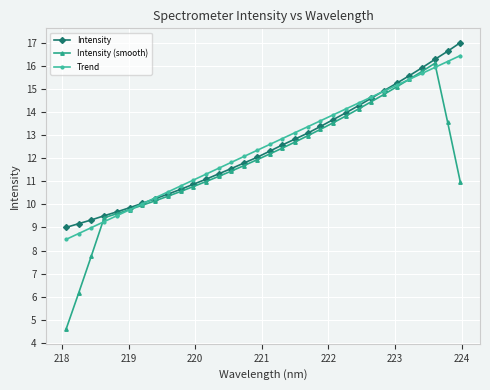

Which series has the widest spread of values?

Intensity (smooth)